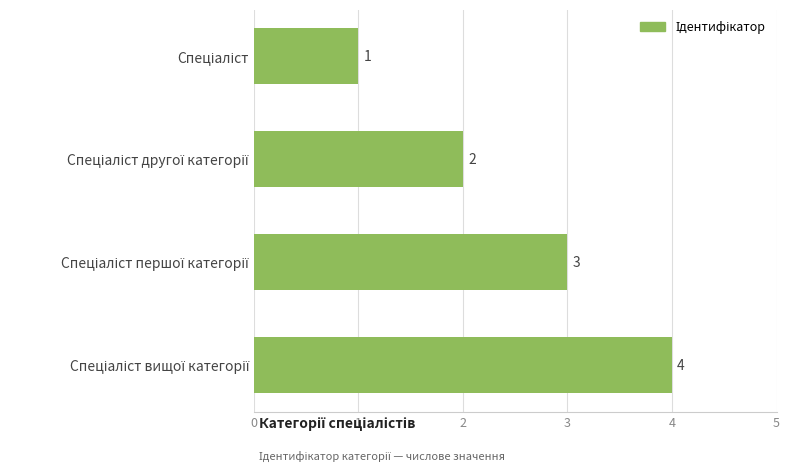

What is the smallest value displayed?

1